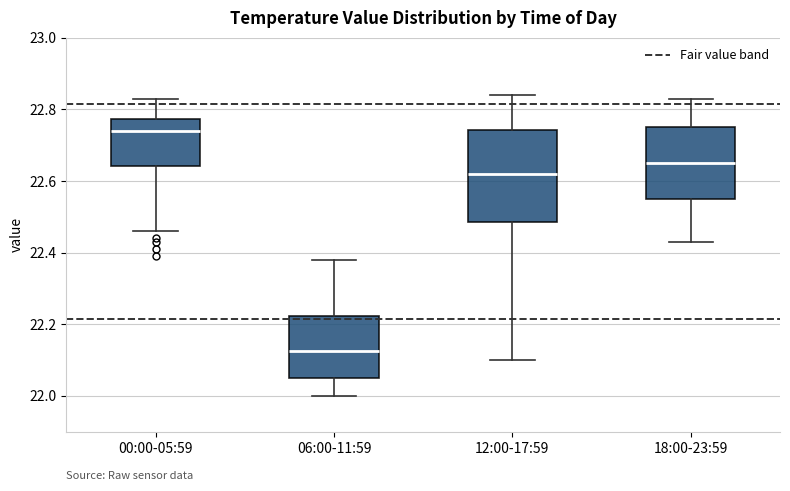

Comparing the boxes themselves (not the whiskers), which one is the tallest?

12:00-17:59